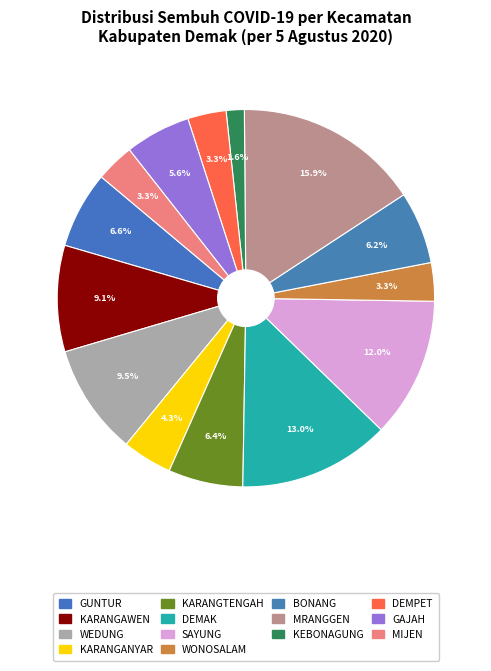

Count the number of slices in the pie.

14